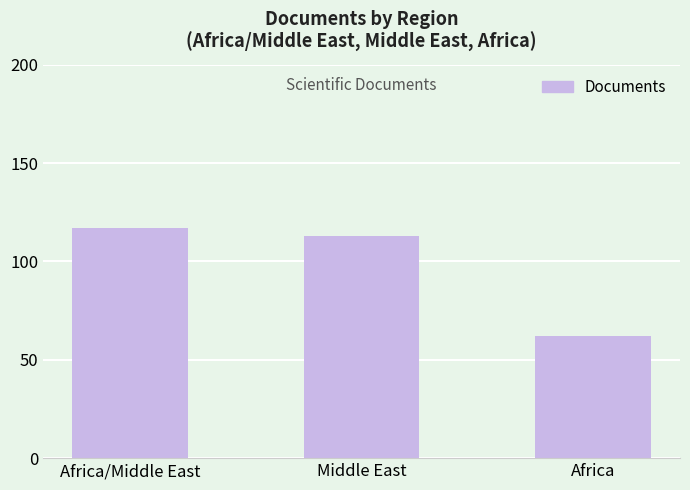

Rank the categories by value from highest to lowest.

Africa/Middle East, Middle East, Africa